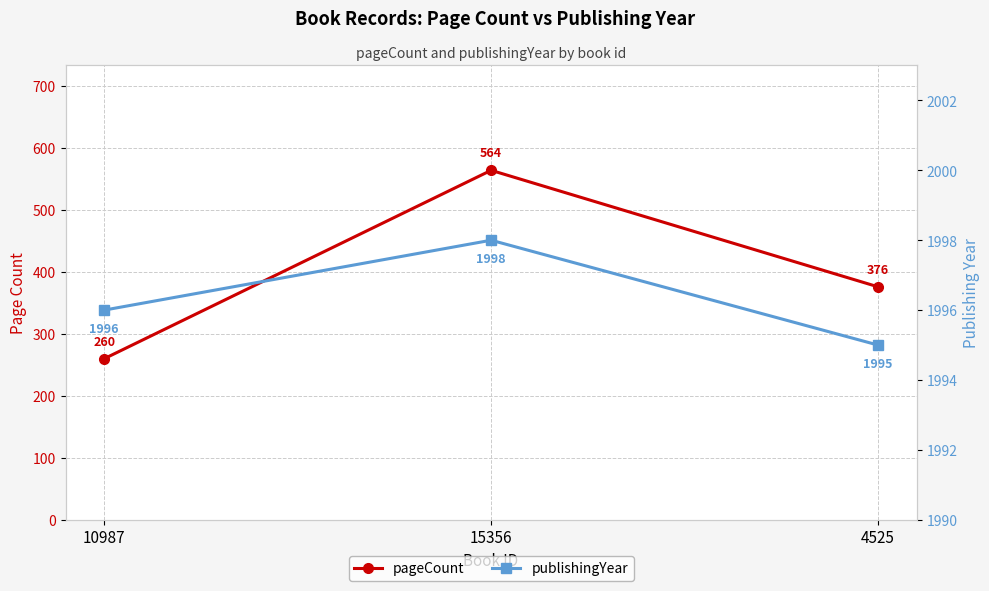

What is the difference between the maximum and second lowest values in the publishingYear series?

2